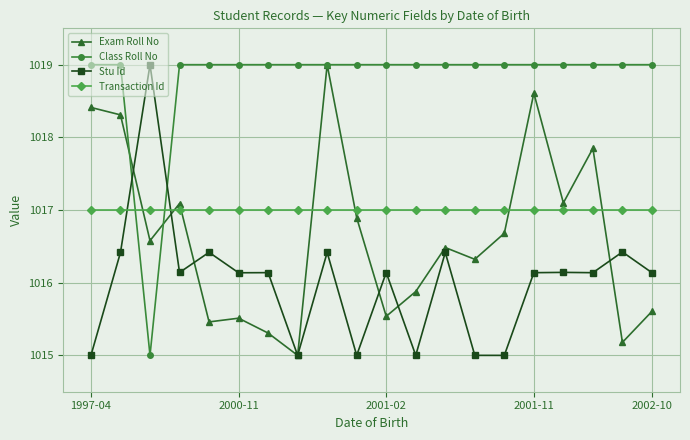

Reading left to right, transcribe all the data shown in this chart.

Exam Roll No: 1018.4	1018.3	1016.6	1017.1	1015.5	1015.5	1015.3	1015.0	1019.0	1016.9	1015.5	1015.9	1016.5	1016.3	1016.7	1018.6	1017.1	1017.8	1015.2	1015.6
Class Roll No: 1019.0	1019.0	1015.0	1019.0	1019.0	1019.0	1019.0	1019.0	1019.0	1019.0	1019.0	1019.0	1019.0	1019.0	1019.0	1019.0	1019.0	1019.0	1019.0	1019.0
Stu Id: 1015.0	1016.4	1019.0	1016.1	1016.4	1016.1	1016.1	1015.0	1016.4	1015.0	1016.1	1015.0	1016.4	1015.0	1015.0	1016.1	1016.1	1016.1	1016.4	1016.1
Transaction Id: 1017.0	1017.0	1017.0	1017.0	1017.0	1017.0	1017.0	1017.0	1017.0	1017.0	1017.0	1017.0	1017.0	1017.0	1017.0	1017.0	1017.0	1017.0	1017.0	1017.0